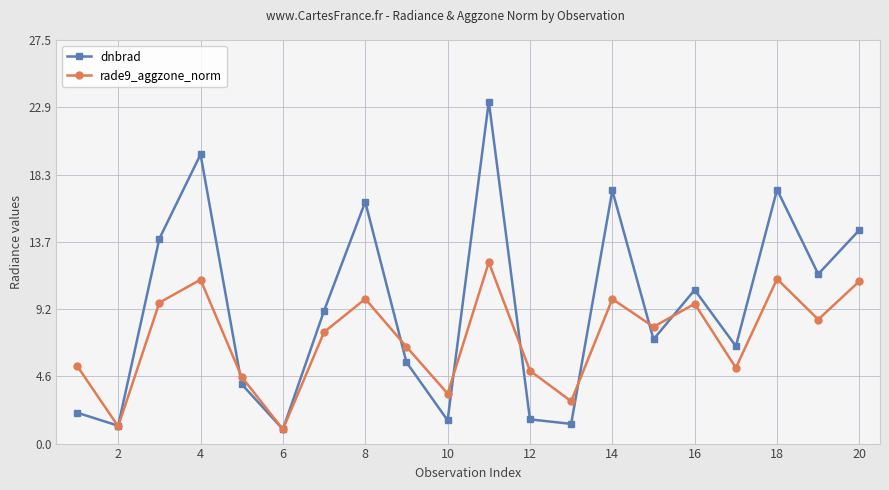

How many interior local valleys does the dnbrad series have?

7